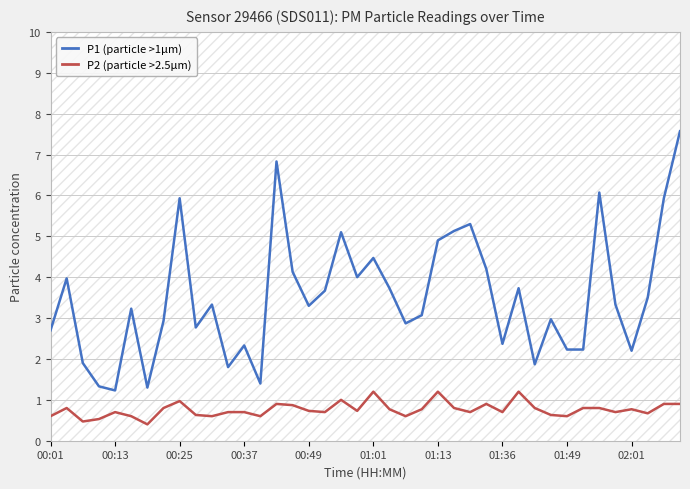

True or false: P2 (particle >2.5µm) and P1 (particle >1µm) cross at least once.

False